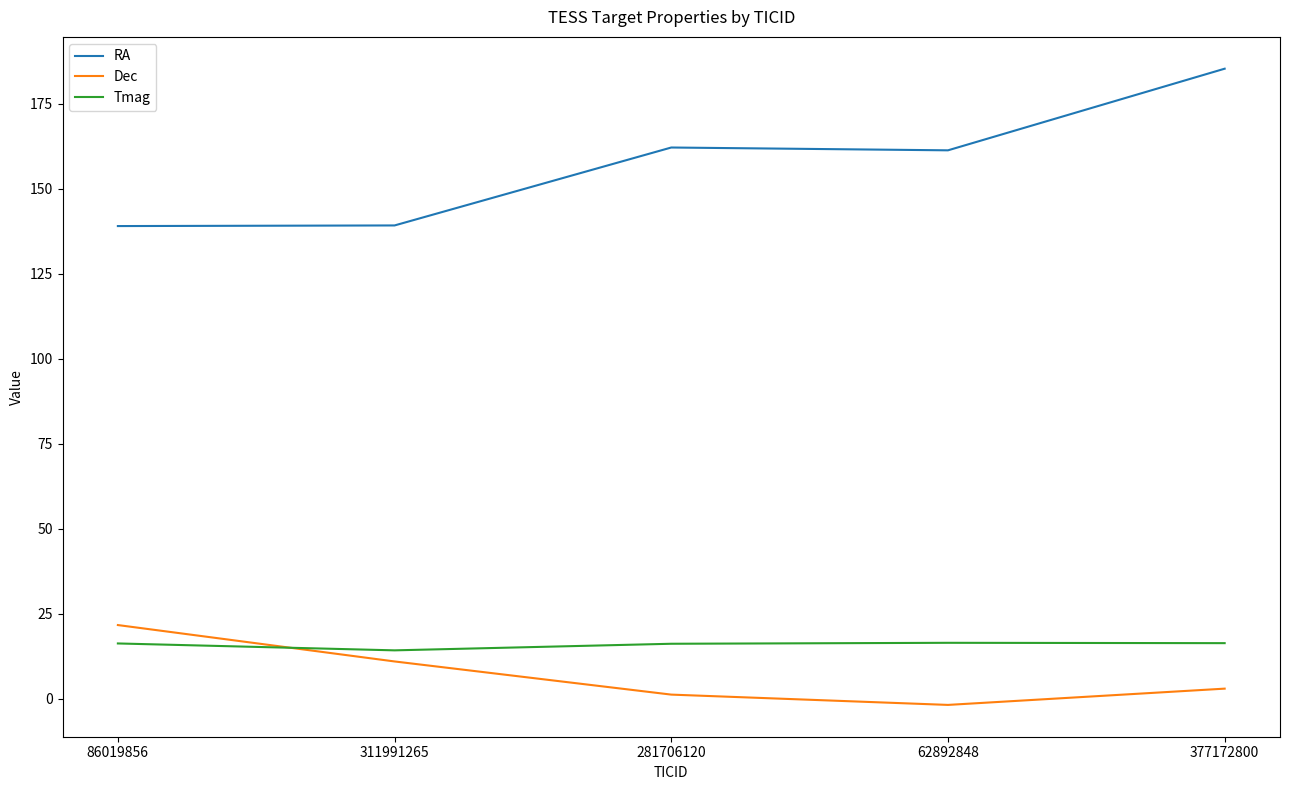

What are all the series names shown in the legend?

RA, Dec, Tmag